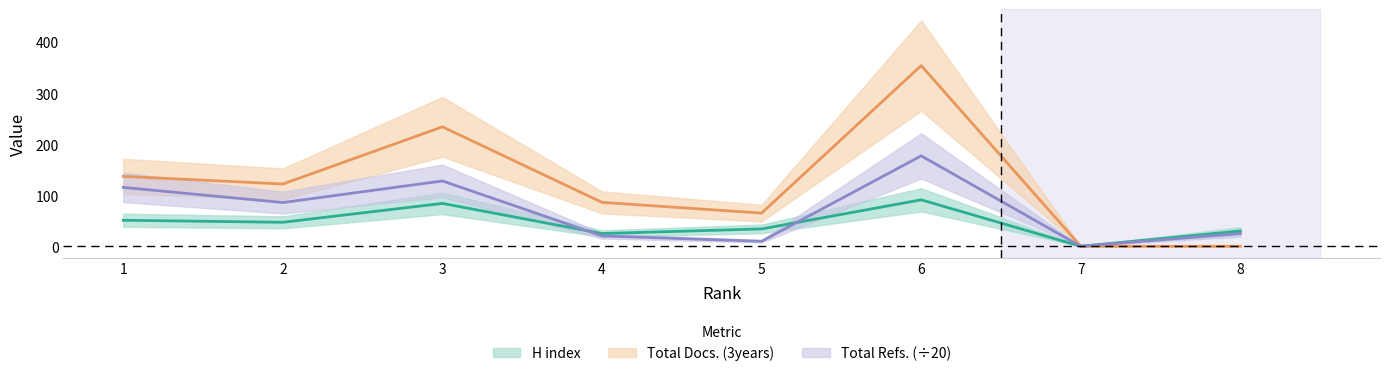

List the series in order of their peak value, highest first.

Total Docs. (3years), Total Refs., H index